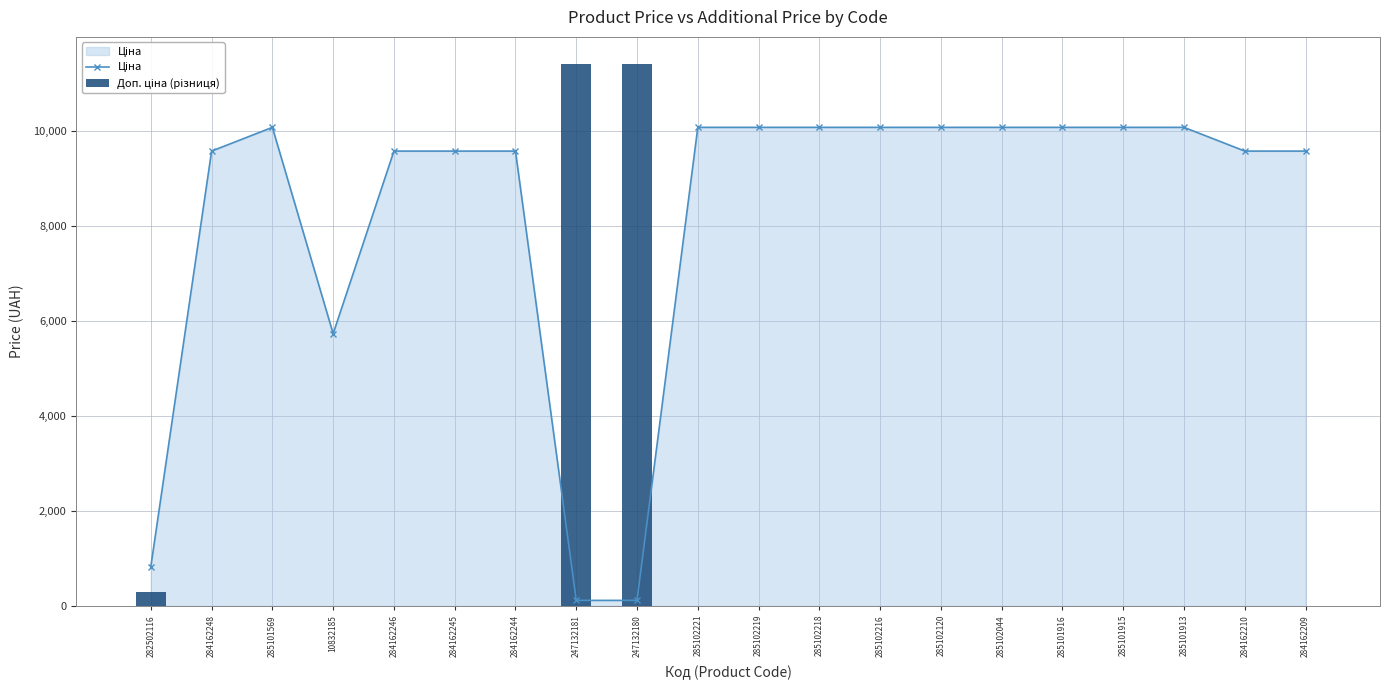

What are all the series names shown in the legend?

Ціна, Доп. ціна (різниця)